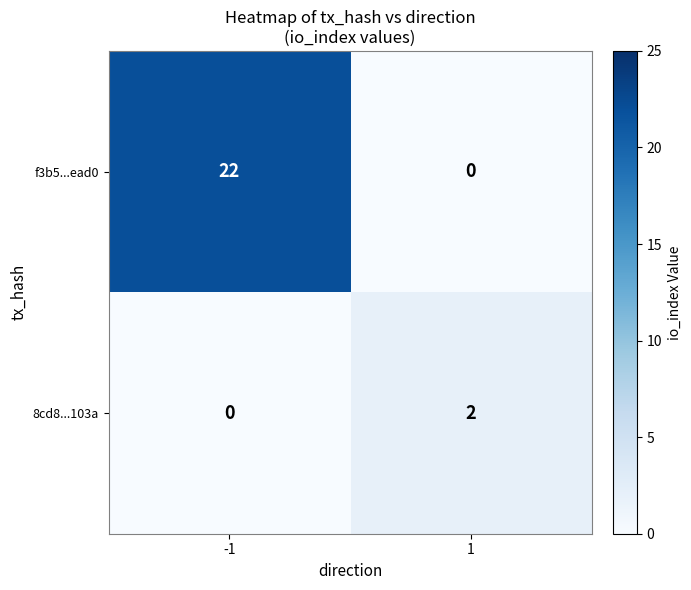

Reading left to right, list all the values displayed in this chart.

f3b5...ead0: 22	0
8cd8...103a: 0	2